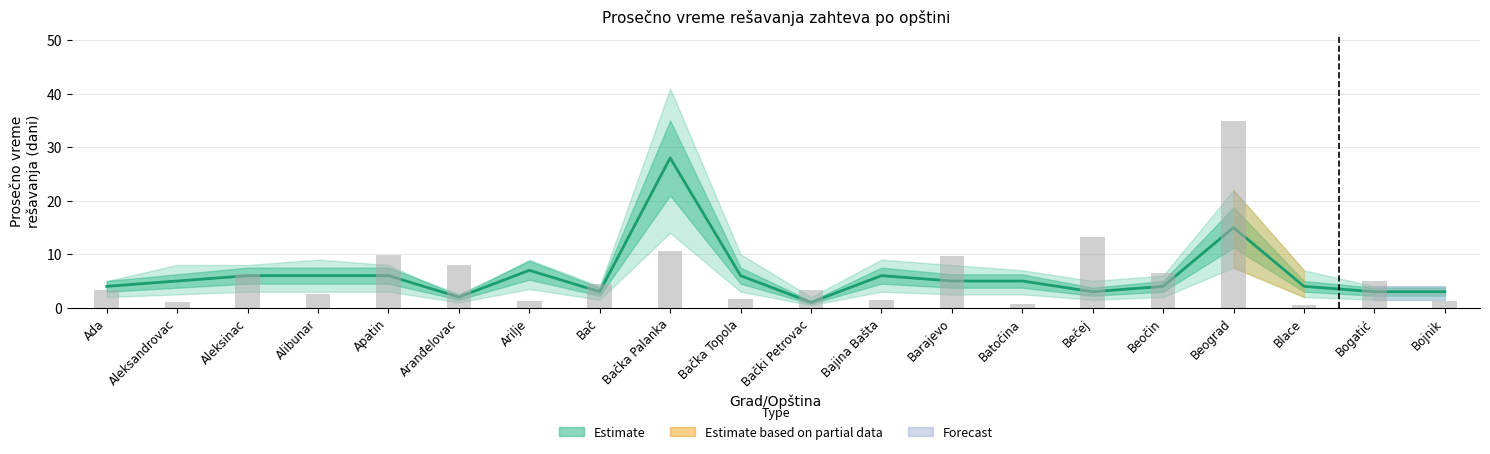

What is the sum of all values?

122